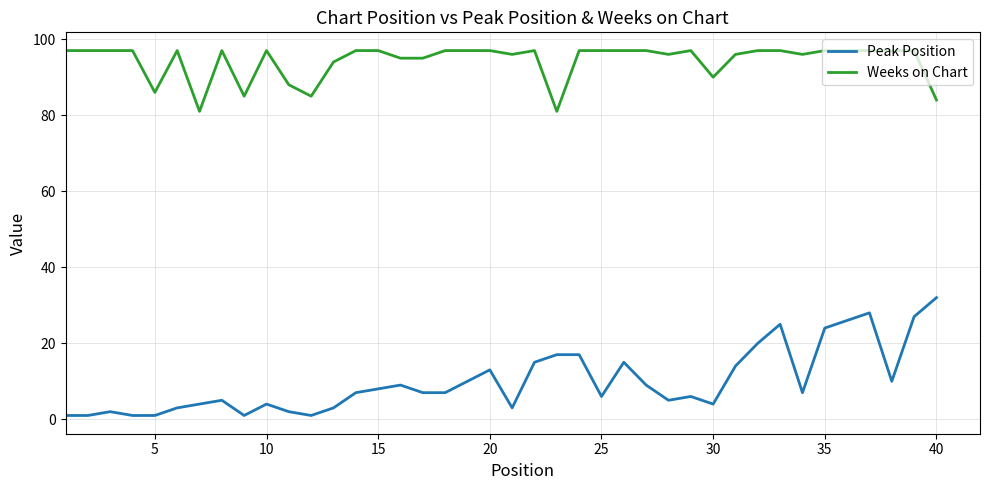

What is the minimum value for Peak Position?

1